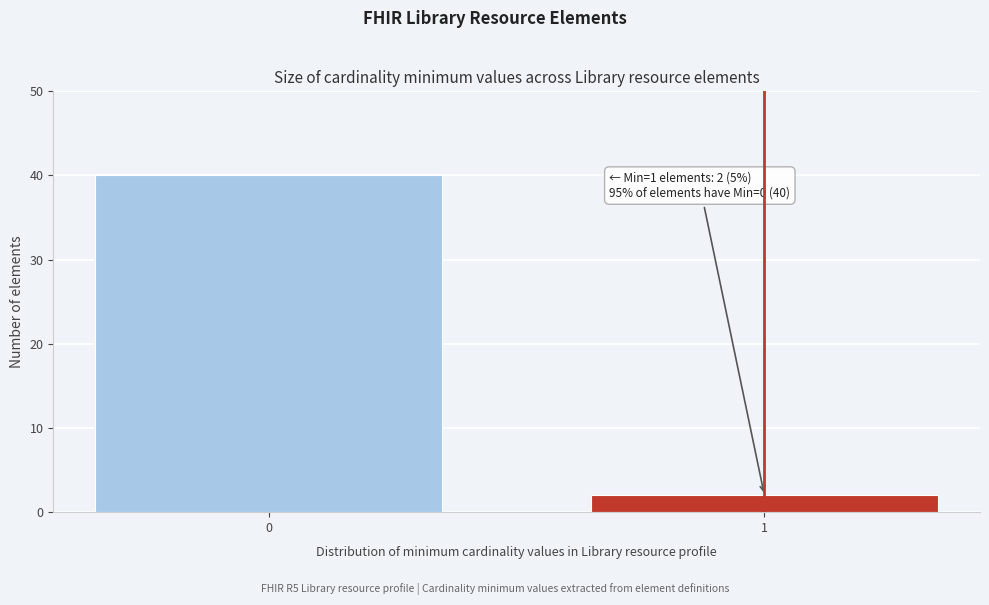

Reading left to right, extract all data points from this chart.

0=40	1=2